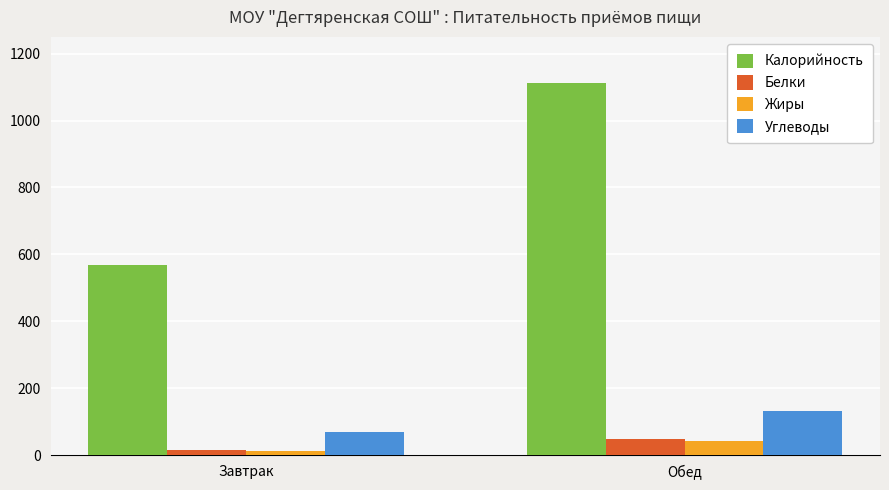

What are all the series names shown in the legend?

Калорийность, Белки, Жиры, Углеводы